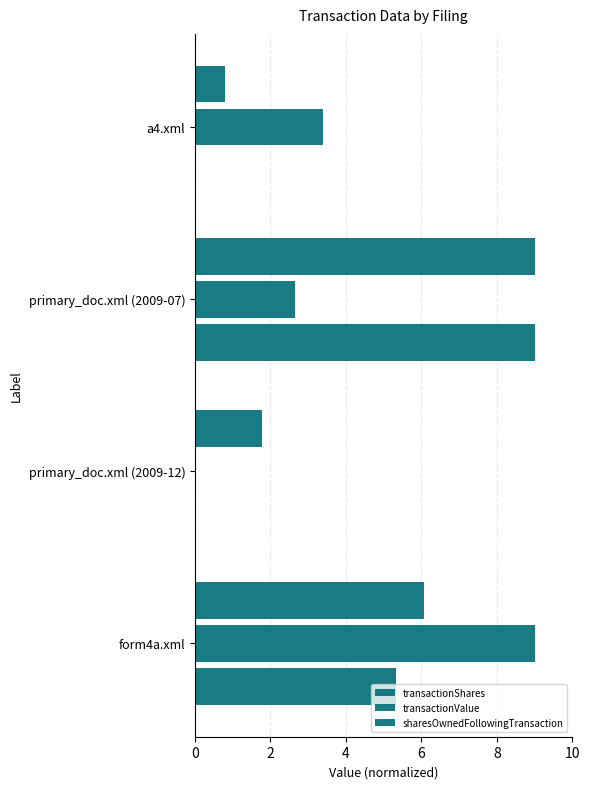

How many values in transactionValue are above zero?

3